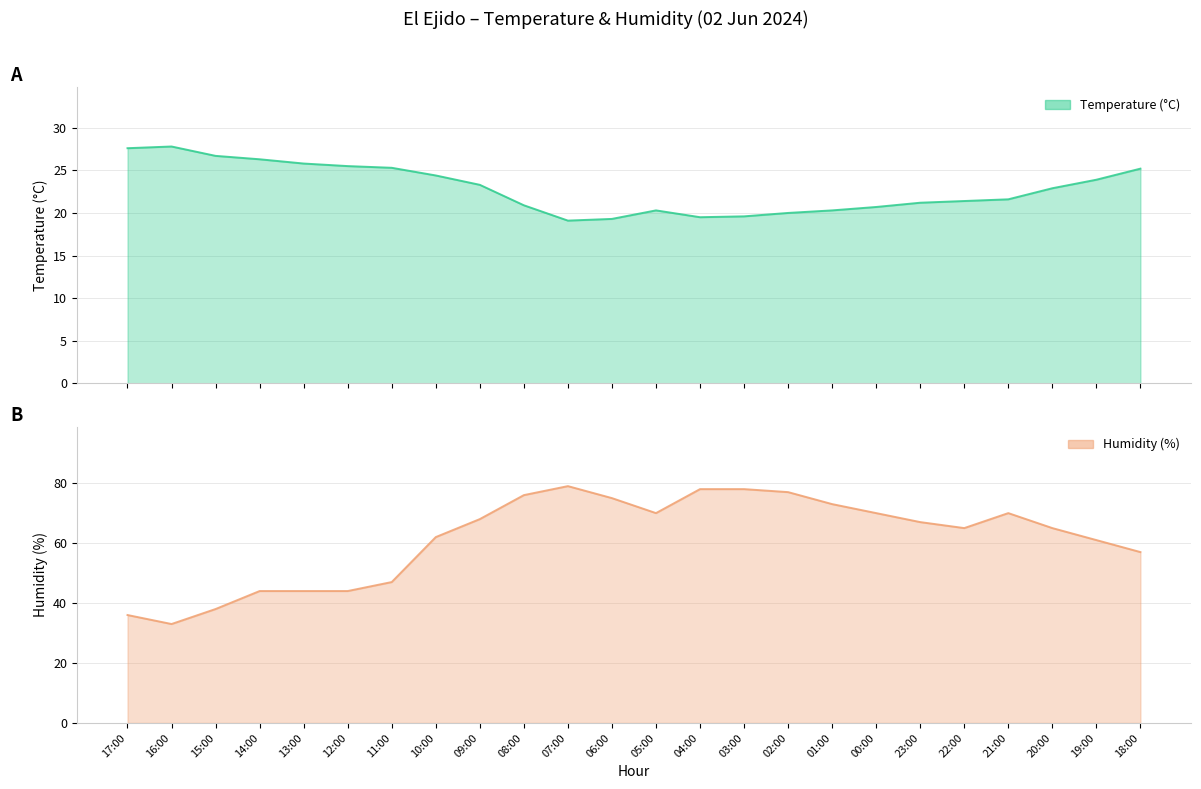

Reading left to right, what are all the values shown in this chart?

Temperature (°C): 27.6	27.8	26.7	26.3	25.8	25.5	25.3	24.4	23.3	20.9	19.1	19.3	20.3	19.5	19.6	20.0	20.3	20.7	21.2	21.4	21.6	22.9	23.9	25.2
Humidity (%): 36.0	33.0	38.0	44.0	44.0	44.0	47.0	62.0	68.0	76.0	79.0	75.0	70.0	78.0	78.0	77.0	73.0	70.0	67.0	65.0	70.0	65.0	61.0	57.0